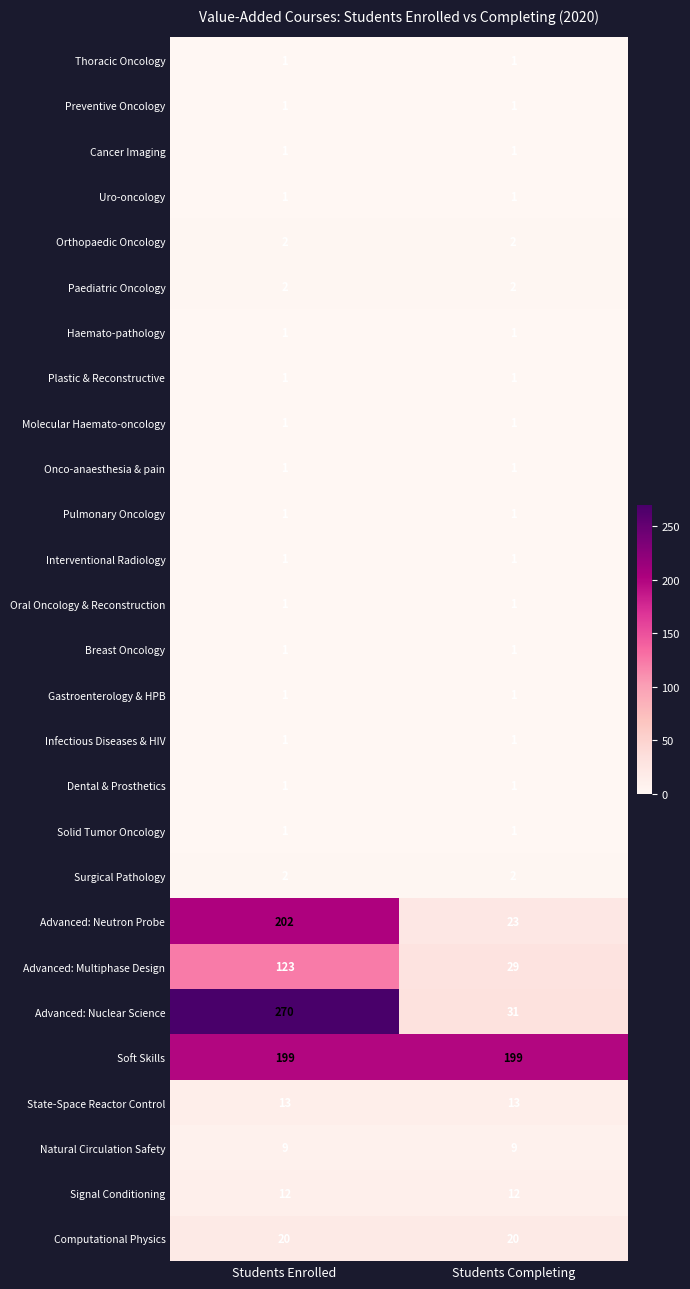

Which series has the widest spread of values?

Advanced: Nuclear Science